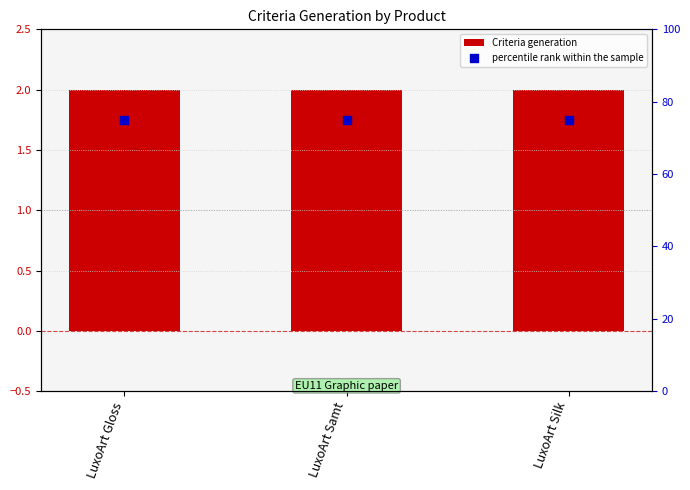

Which series has the largest Y range (max minus min)?

Criteria generation